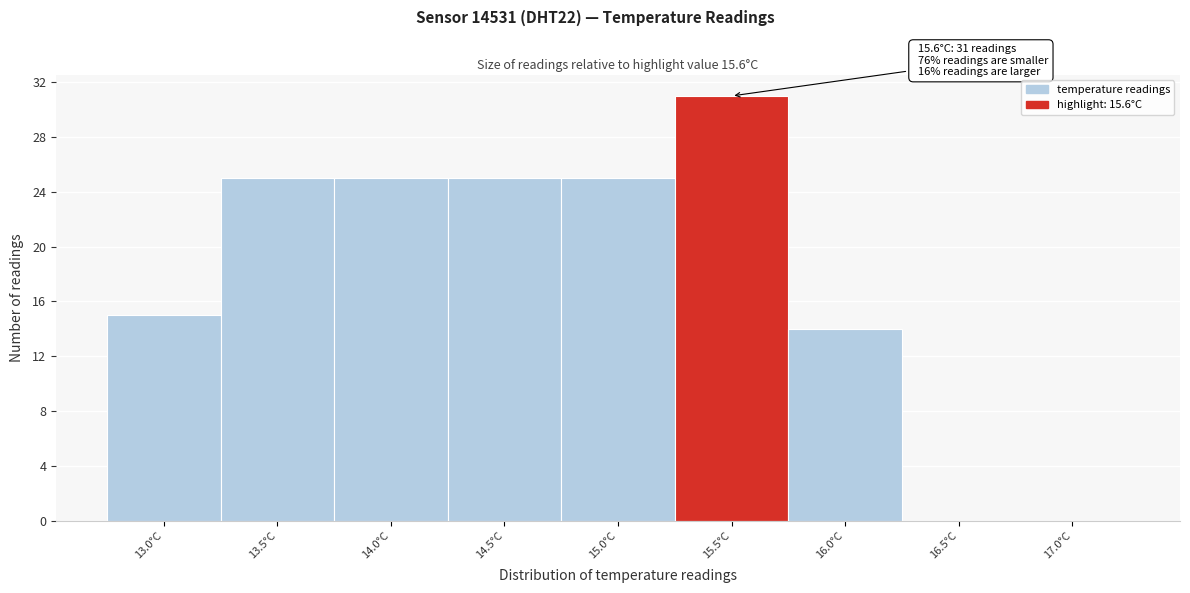

Reading left to right, what are all the values shown in this chart?

13.0°C=15	13.5°C=25	14.0°C=25	14.5°C=25	15.0°C=25	15.5°C=31	16.0°C=14	16.5°C=0	17.0°C=0